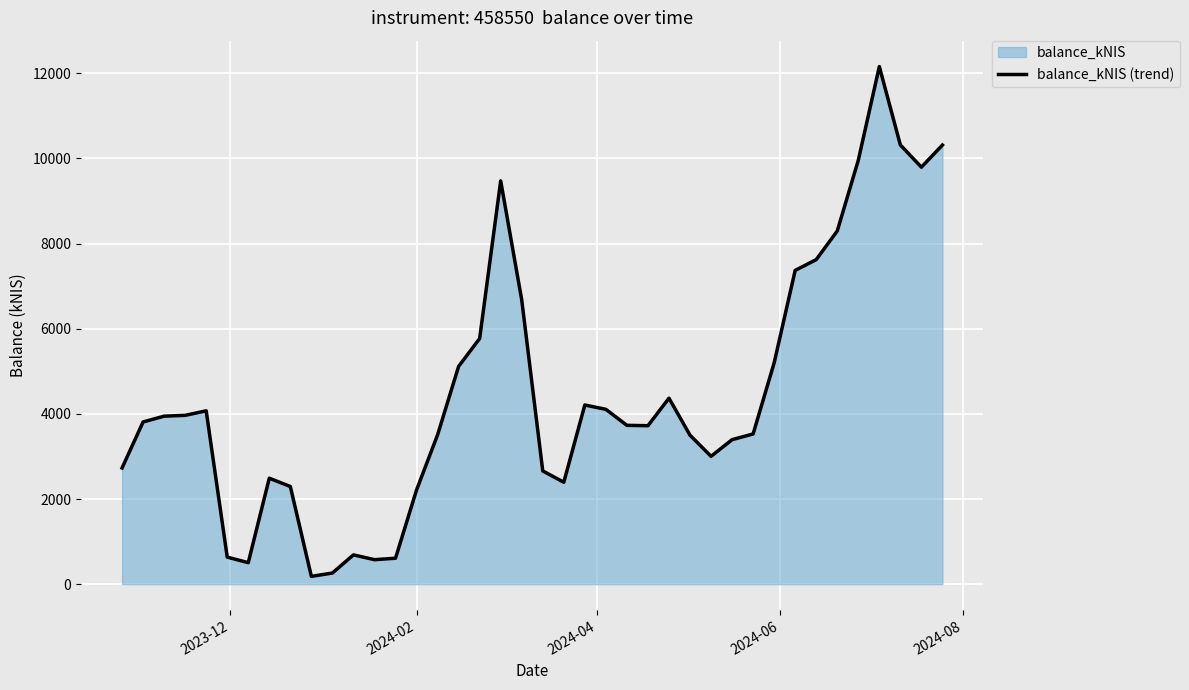

Reading right to left, extract all data points from this chart.

10315.2	9795.5	10317.5	12159.5	9956.9	8296.8	7624.1	7371.1	5197.3	3528.3	3394.1	3002.7	3499.7	4368.5	3722.3	3730.9	4106.6	4208.6	2394.0	2659.8	6677.6	9473.8	5770.4	5115.9	3507.5	2211.6	609.1	574.7	687.9	261.4	182.9	2293.9	2489.1	505.0	635.0	4071.9	3965.3	3946.5	3810.0	2729.1